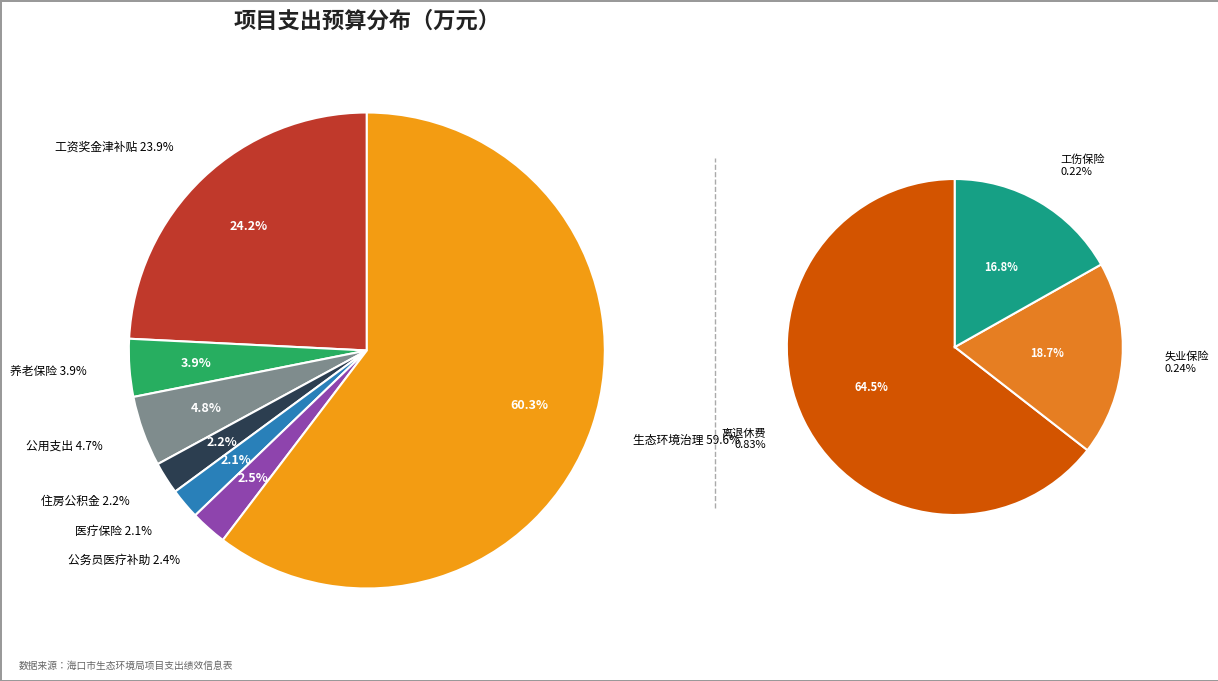

Is 生态环境治理 the majority of the pie?

Yes